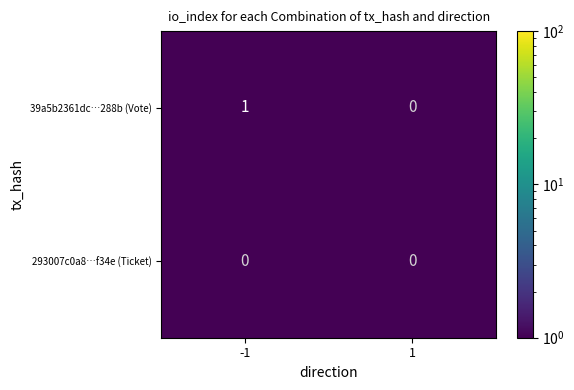

True or false: 293007c0a8…f34e (Ticket) has a value of 0 at -1.

True